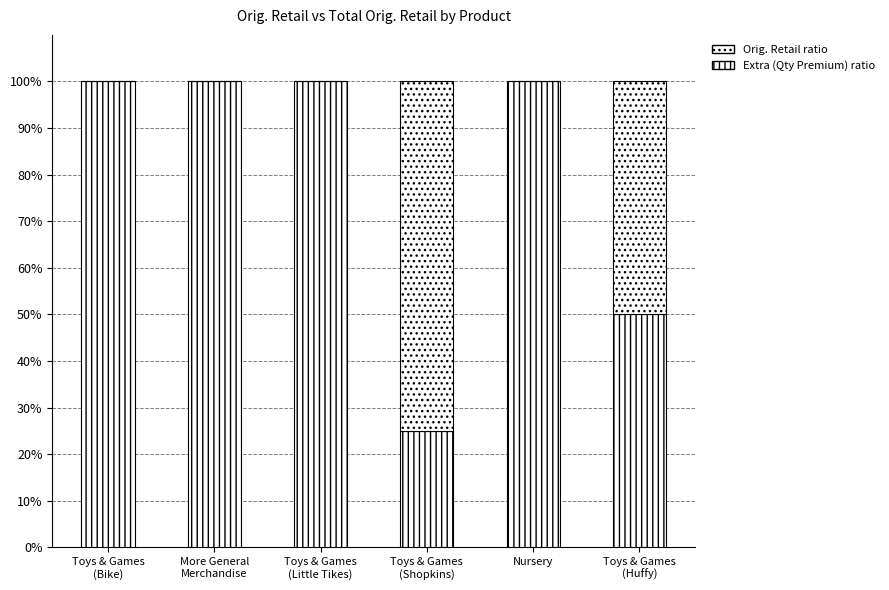

Count the number of categories in the chart.

6